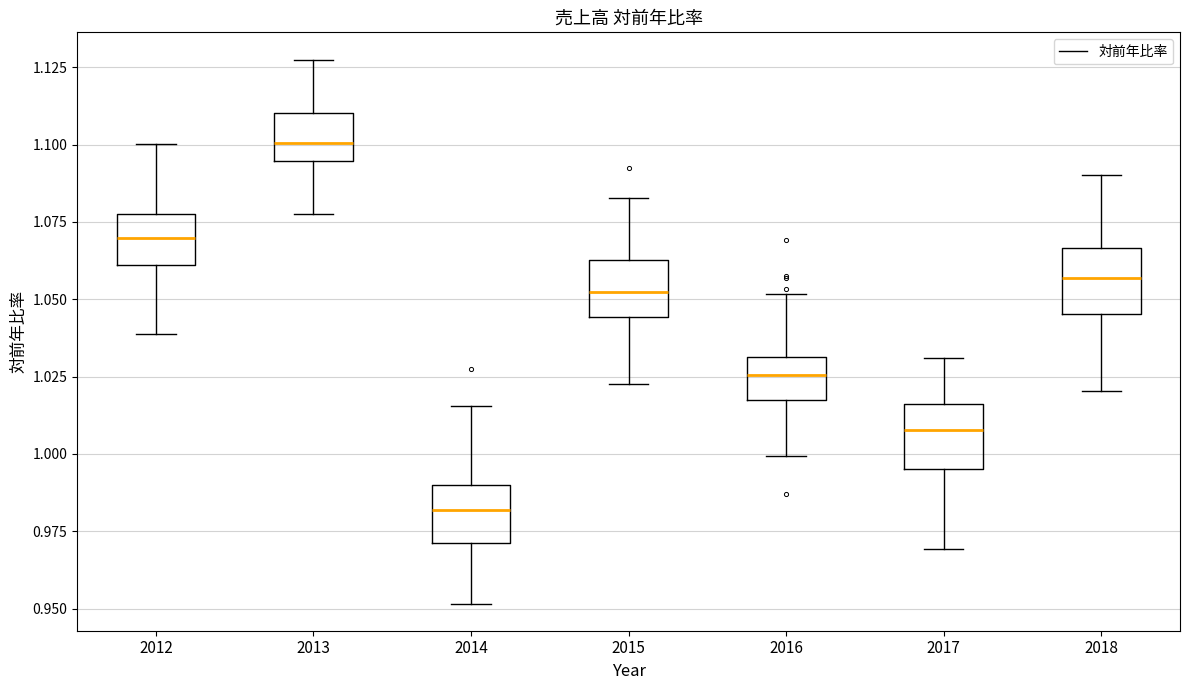

Which box has the highest median line?

2013